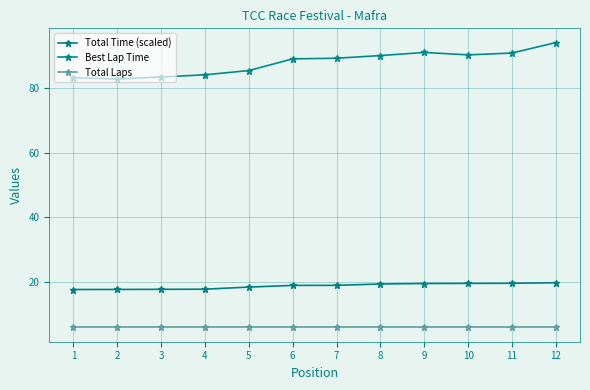

The value of Best Lap Time at 1 is 83.1. True or false?

True